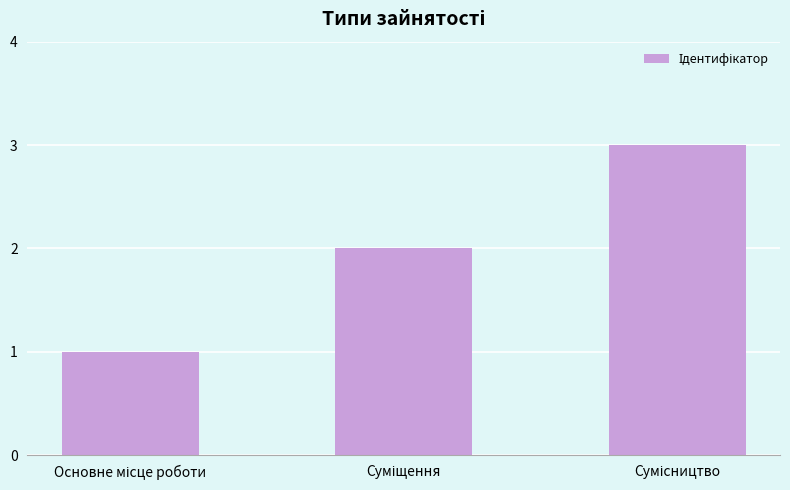

What is the sum of all values?

6